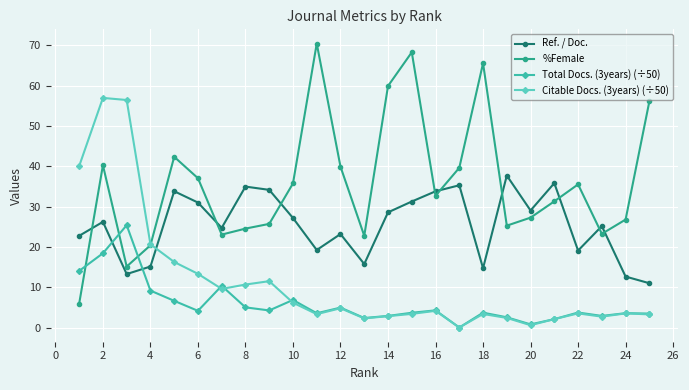

In Total Docs. (3years) (÷50), how many points are lower than both neighbors (excluding endpoints)?

7